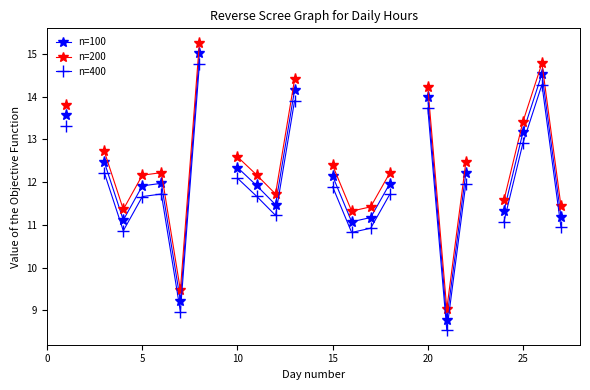

What is the label of the 7th point from the right?

20